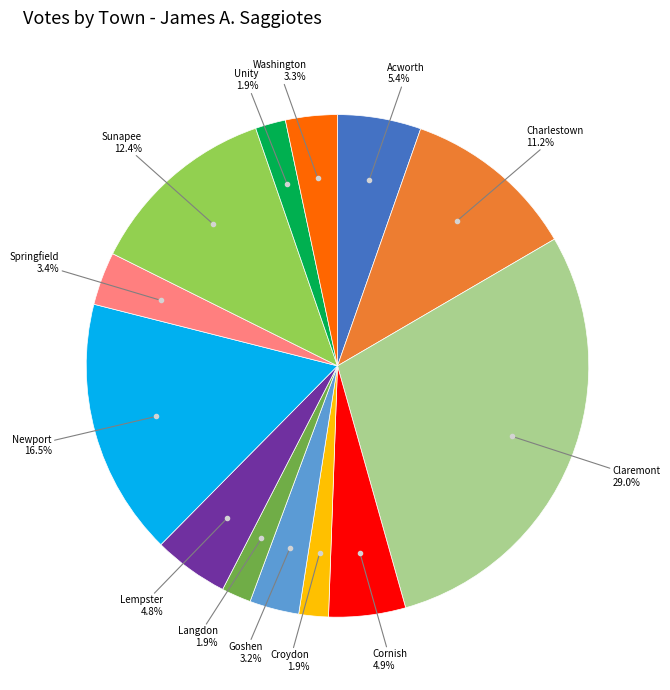

Is there any slice that represents more than half of the pie?

No